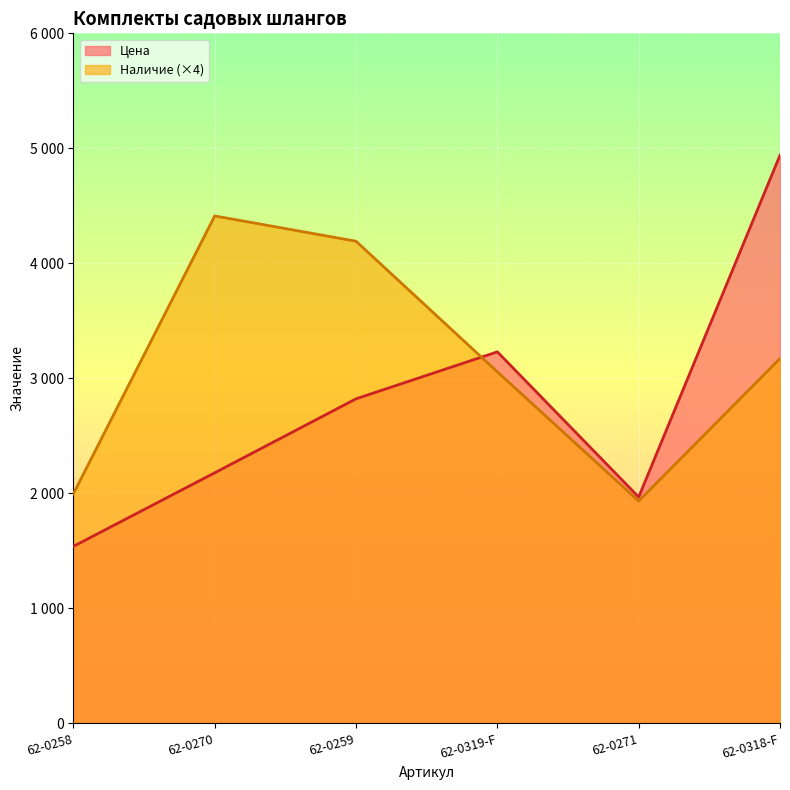

What are all the series names shown in the legend?

Цена, Наличие (×4)